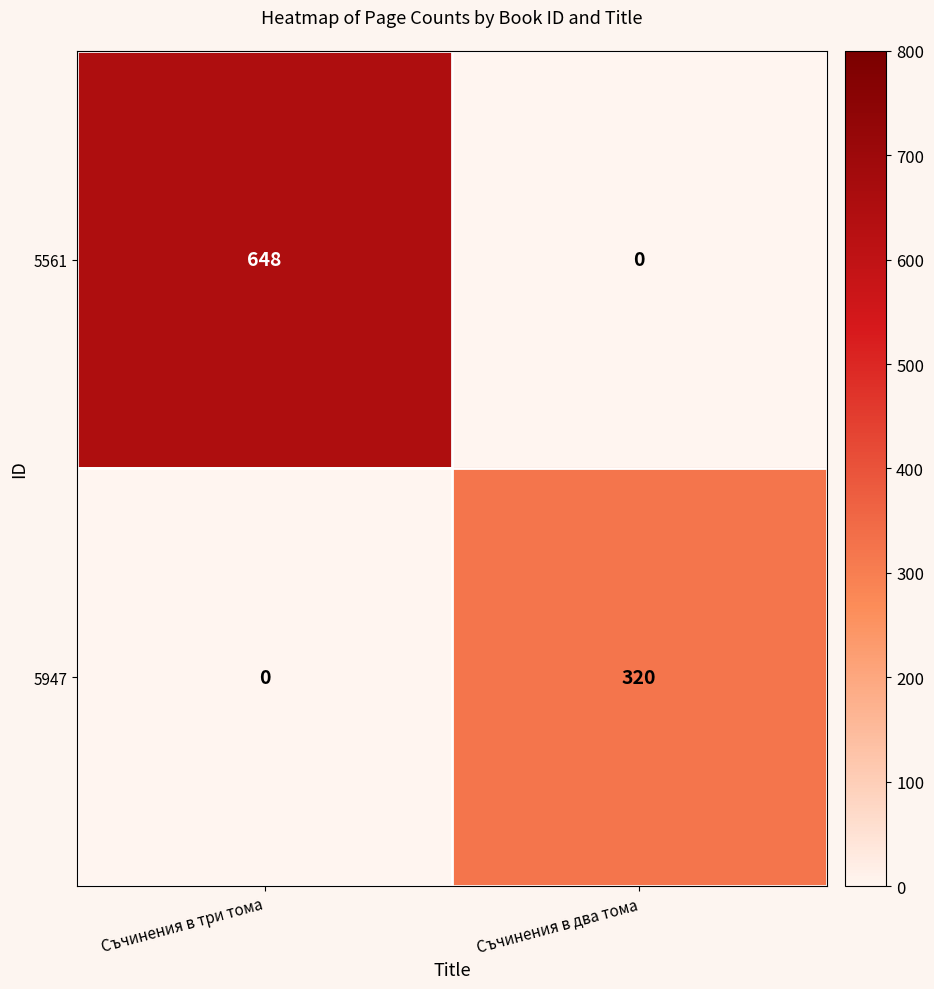

Which category has the highest value in the 5561 series?

Съчинения в три тома